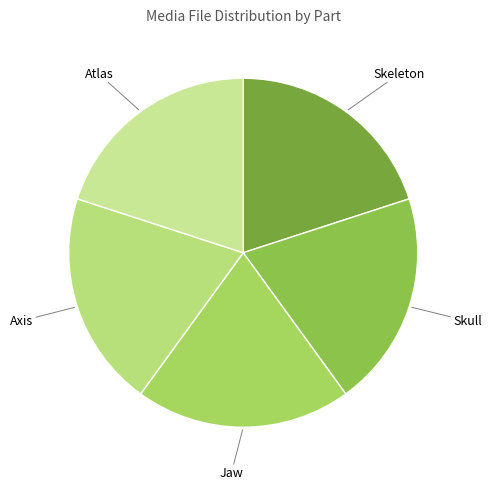

The Skeleton slice represents 34% of the pie. True or false?

False